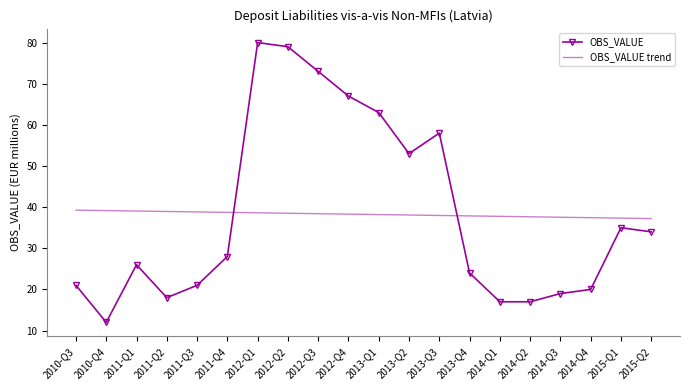

Which series has the largest range (max minus min)?

OBS_VALUE